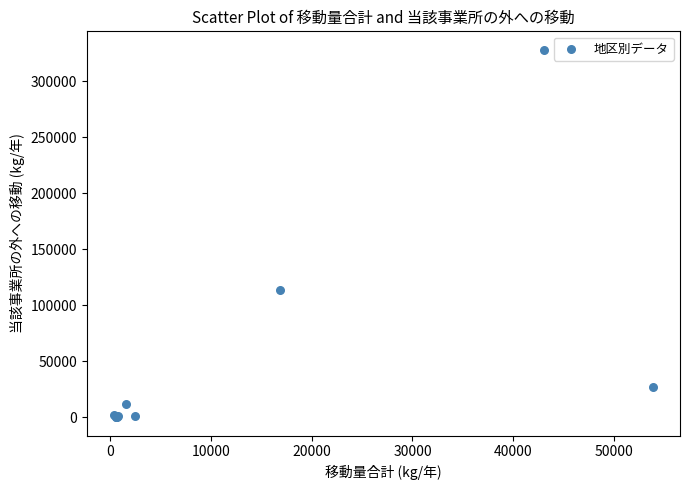

What Y value in the scatter plot is closest to 163958?

113790.0